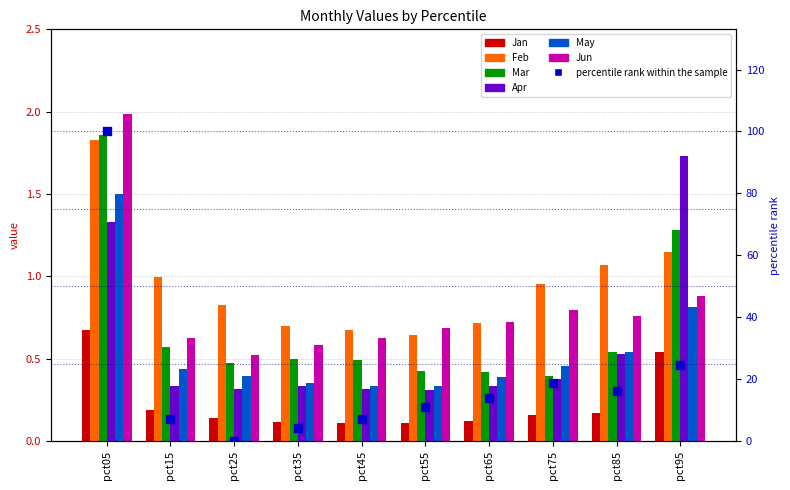

What are all the series names shown in the legend?

Jan, Feb, Mar, Apr, May, Jun